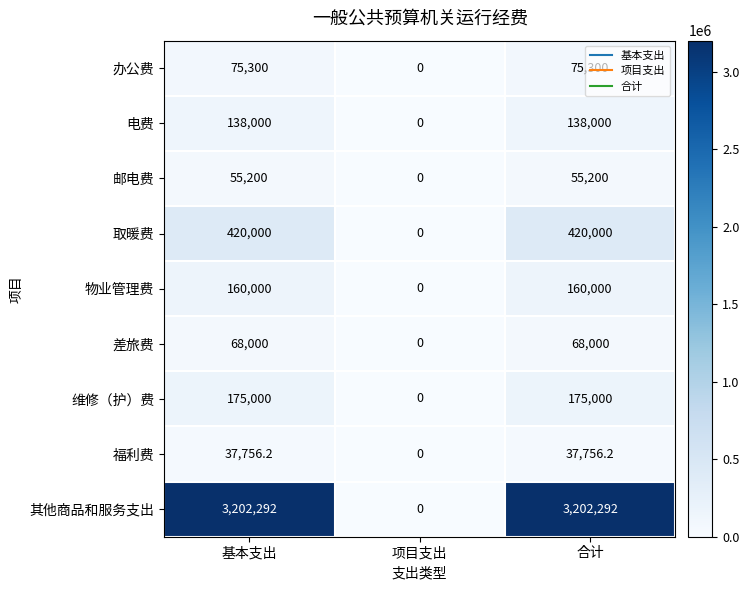

What is the difference between the maximum and minimum values in the 物业管理费 series?

160000.0